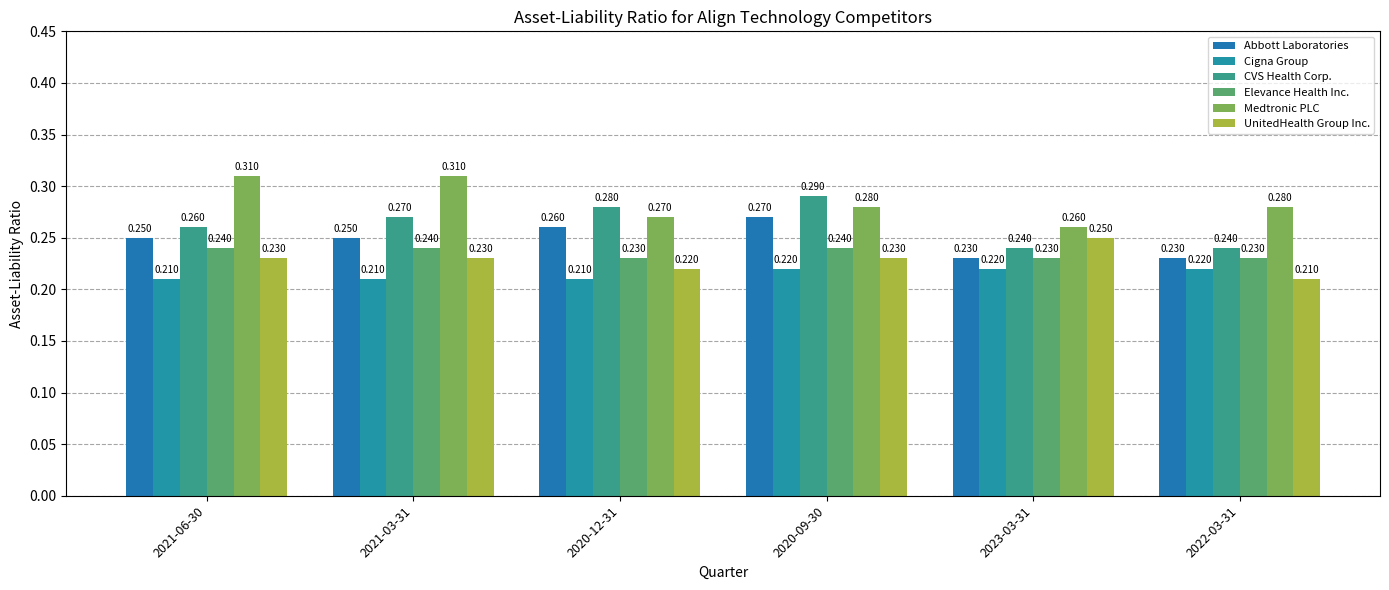

At 2020-09-30, list the series in order from largest to smallest.

CVS Health Corp., Medtronic PLC, Abbott Laboratories, Elevance Health Inc., UnitedHealth Group Inc., Cigna Group